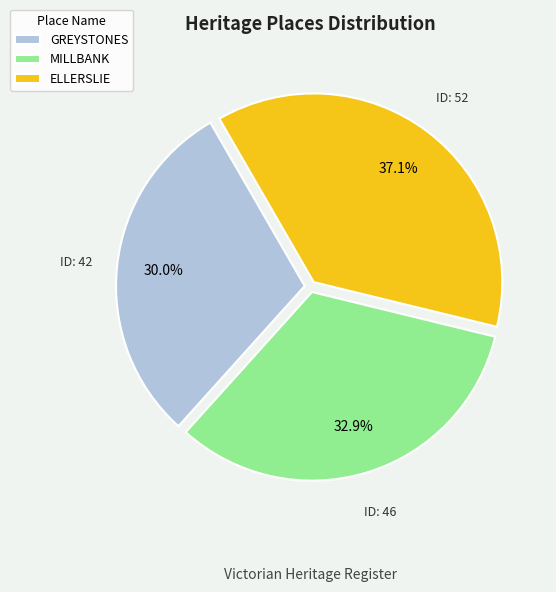

The MILLBANK slice represents 33% of the pie. True or false?

True